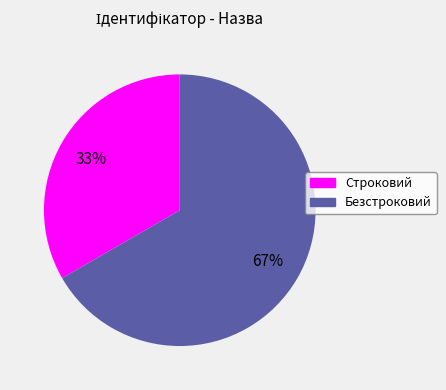

To the nearest percent, what is the average slice percentage?

50%